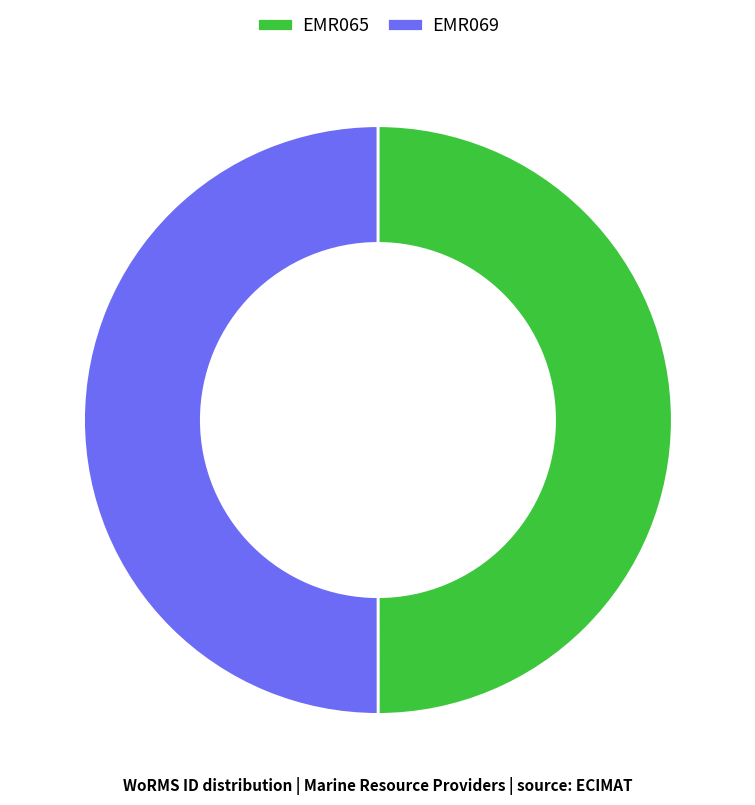

What is the ratio of the value at EMR065 to the value at EMR069?

1.0